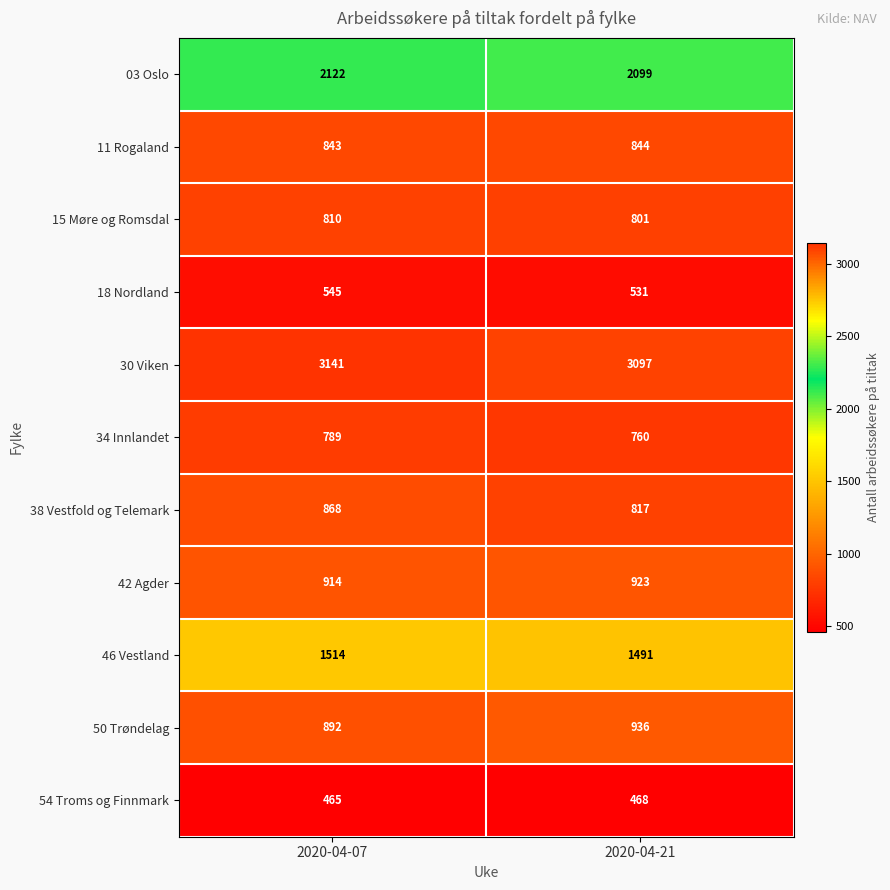

Rank the series at 2020-04-07 from highest to lowest value.

30 Viken, 03 Oslo, 46 Vestland, 42 Agder, 50 Trøndelag, 38 Vestfold og Telemark, 11 Rogaland, 15 Møre og Romsdal, 34 Innlandet, 18 Nordland, 54 Troms og Finnmark